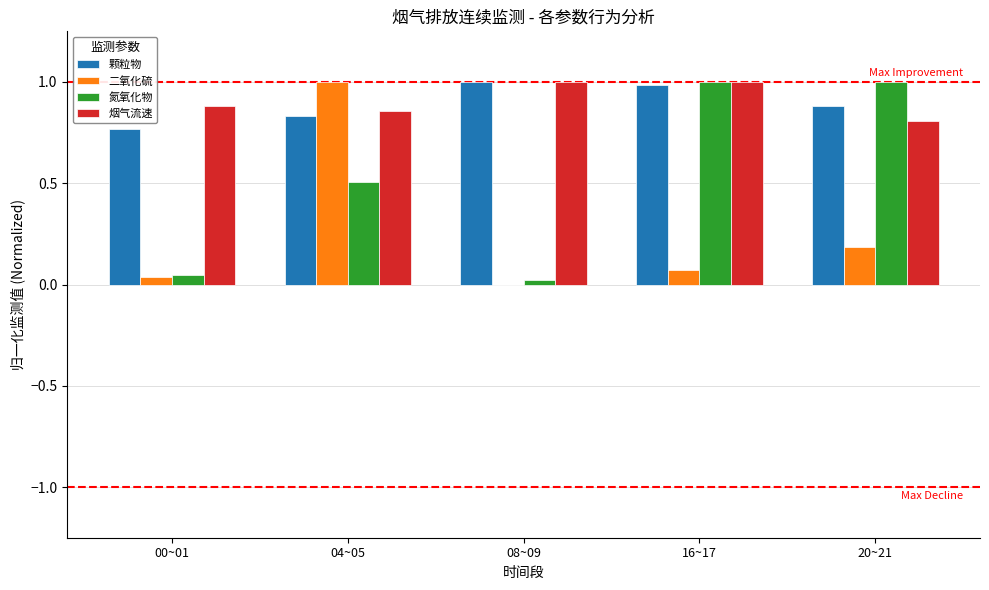

At which category is the sum across all series the highest?

04~05